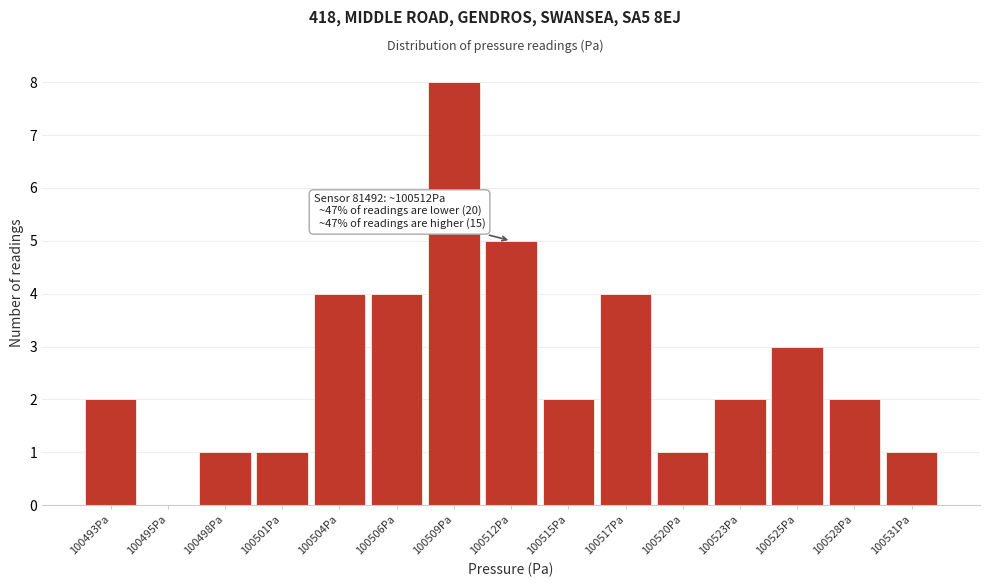

Reading left to right, list all the values displayed in this chart.

100493Pa=2	100495Pa=0	100498Pa=1	100501Pa=1	100504Pa=4	100506Pa=4	100509Pa=8	100512Pa=5	100515Pa=2	100517Pa=4	100520Pa=1	100523Pa=2	100525Pa=3	100528Pa=2	100531Pa=1